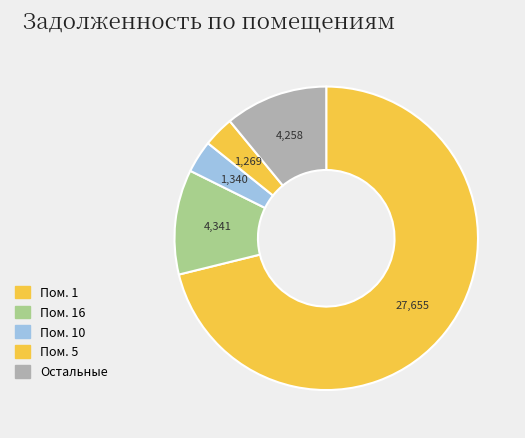

Count the number of slices in the pie.

5